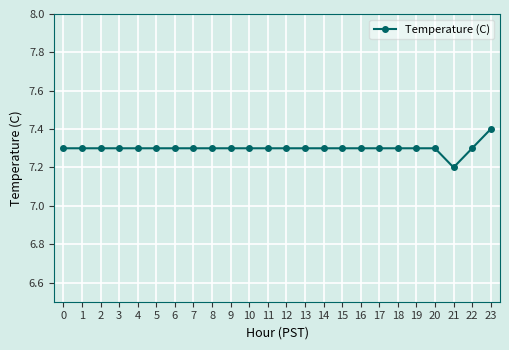

What is the smallest value displayed?

7.2